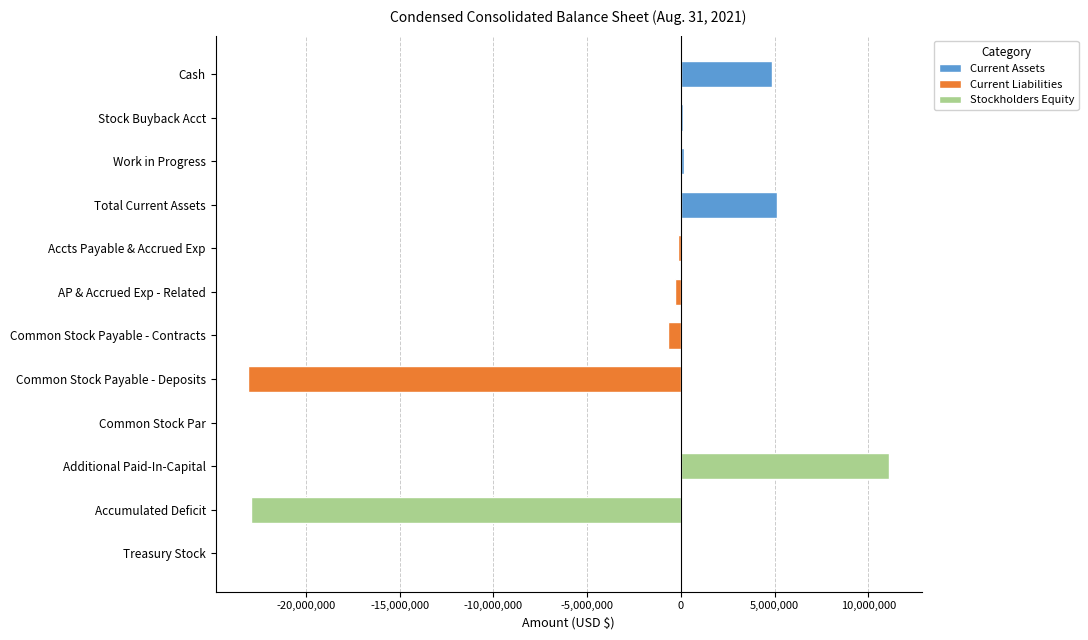

At which category does the chart reach its peak across all series?

Additional Paid-In-Capital